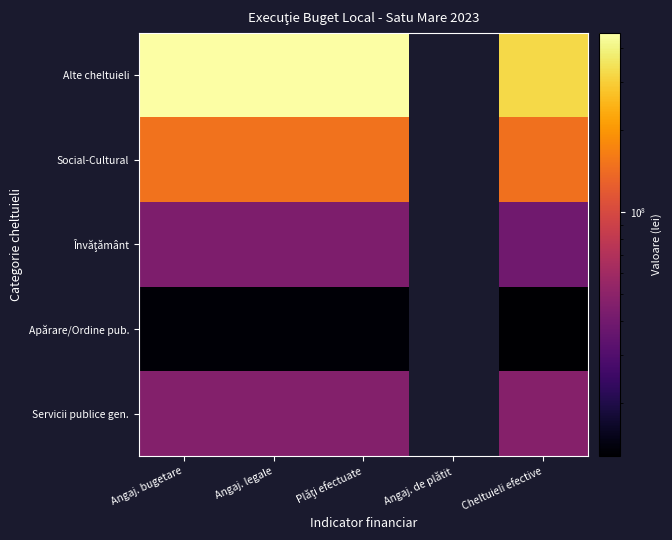

True or false: Apărare/Ordine pub. has a value of 8317913.1 at Plăţi efectuate.

False